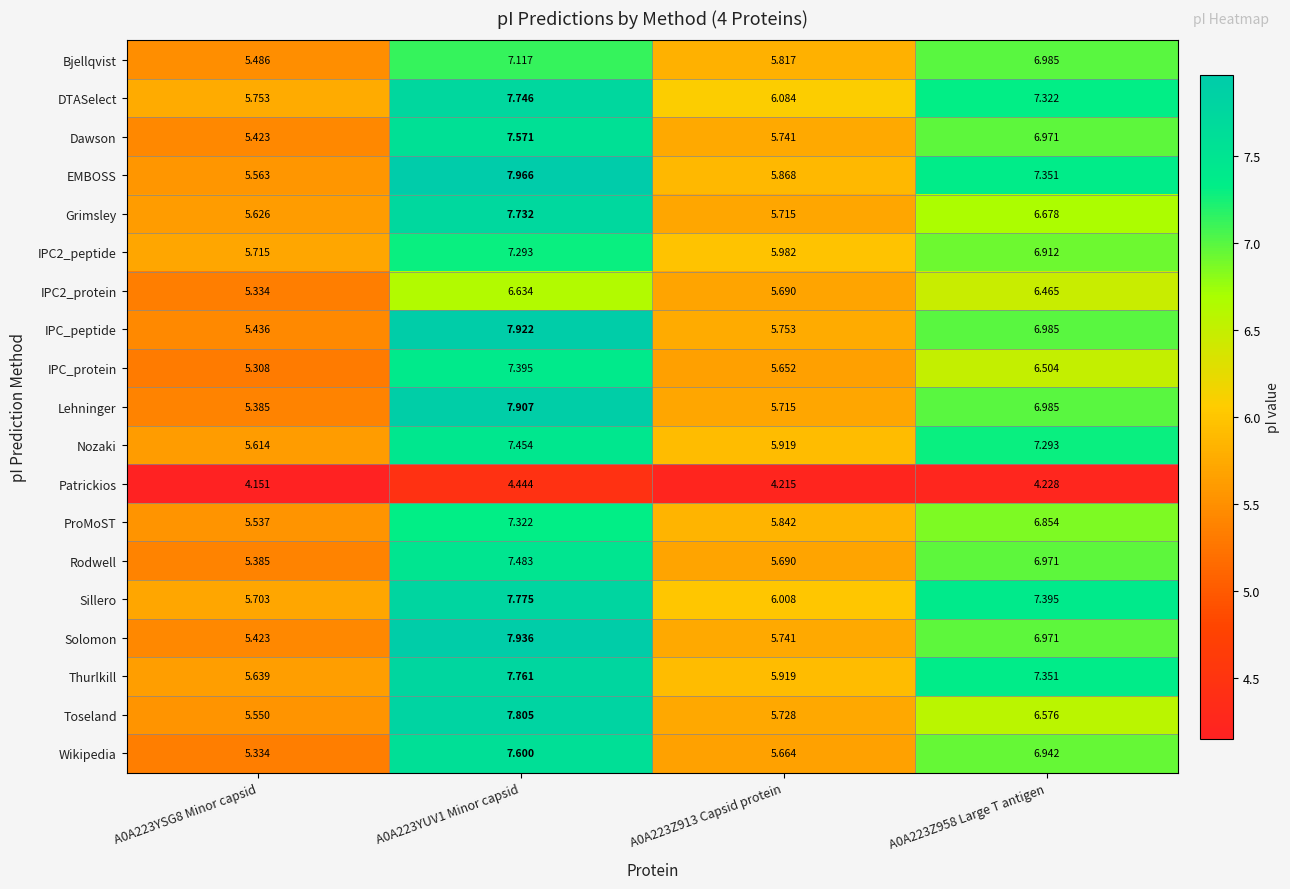

How many data points in EMBOSS are less than 7?

2